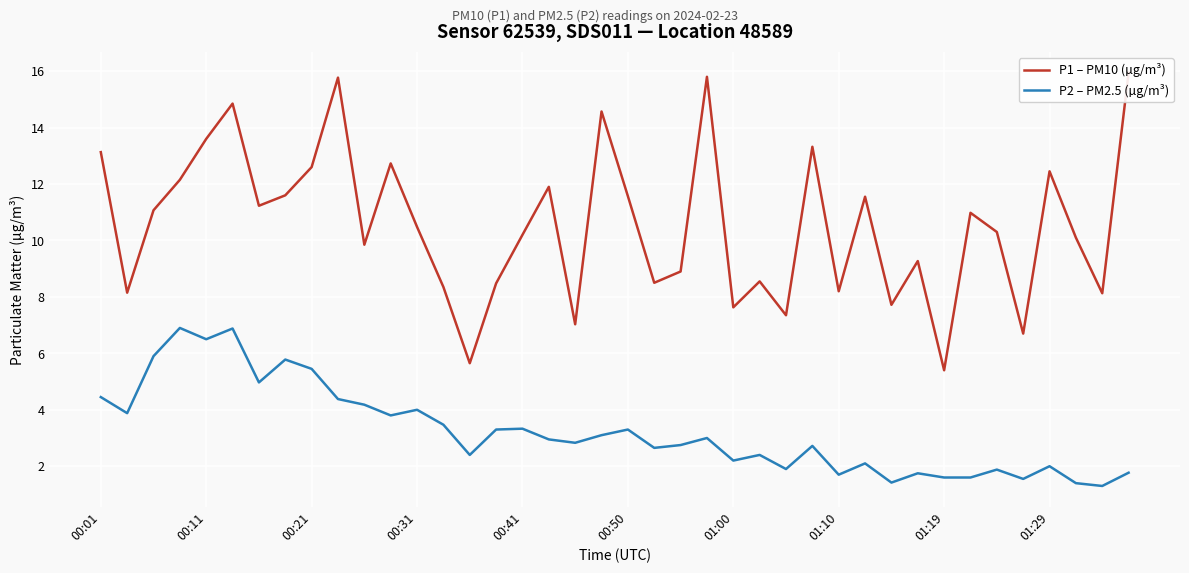

The value of P2 – PM2.5 (µg/m³) at 00:11 is 6.5. True or false?

True